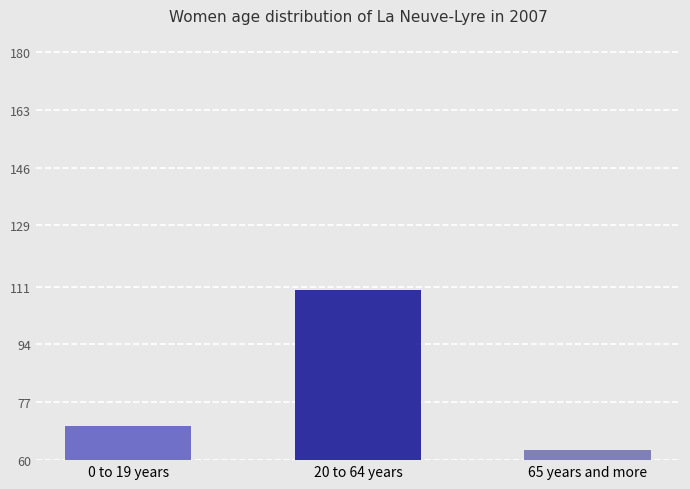

Does the chart contain any negative values?

No